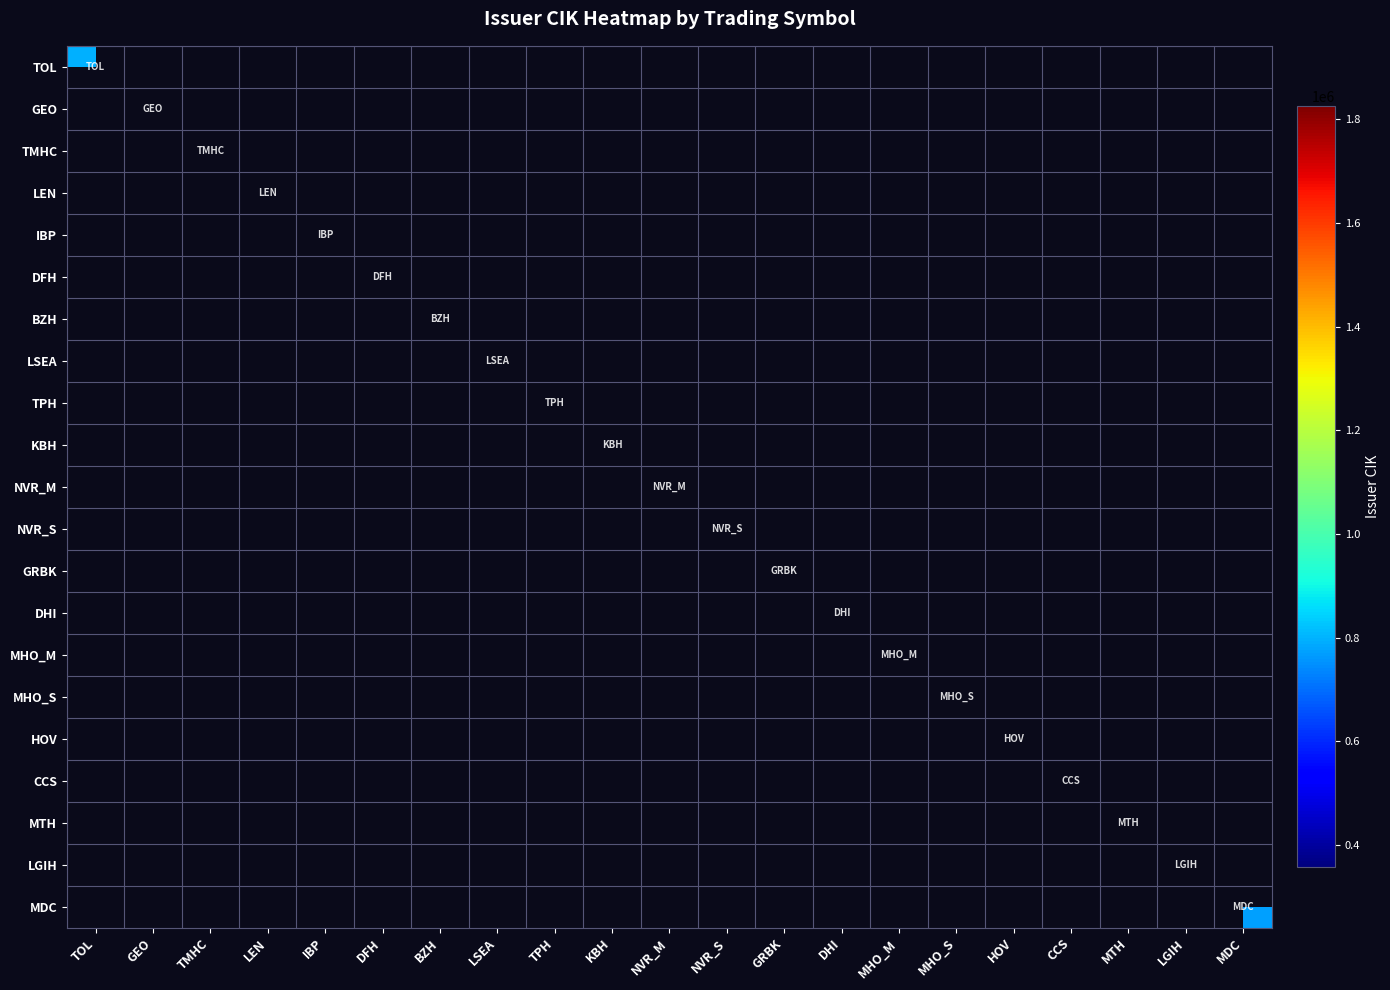

Which series has the widest spread of values?

TOL